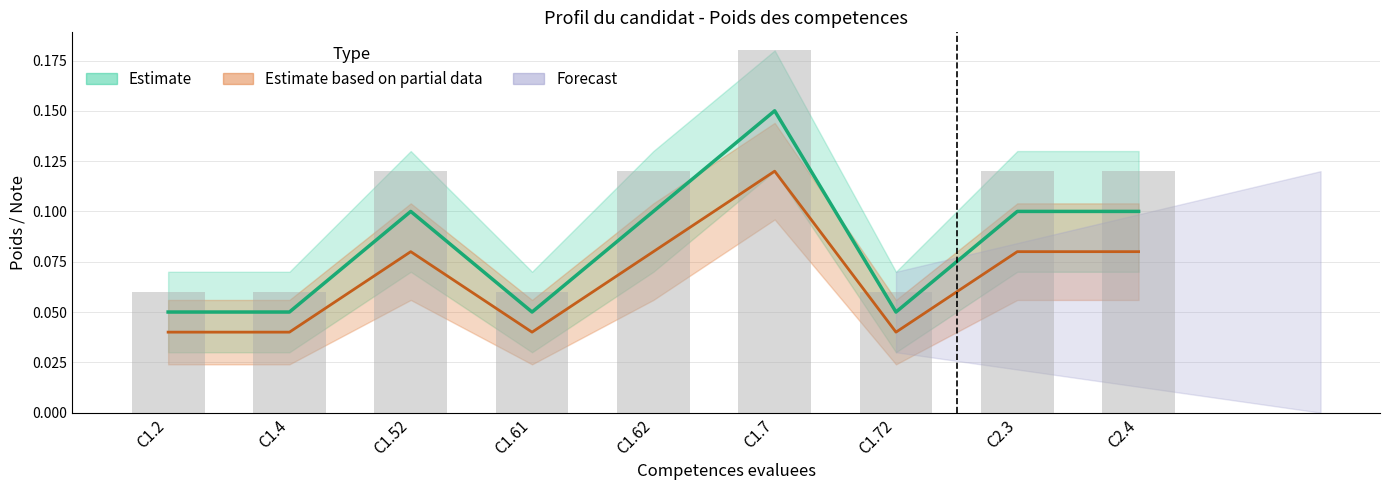

At which category is the sum across all series the highest?

C1.7